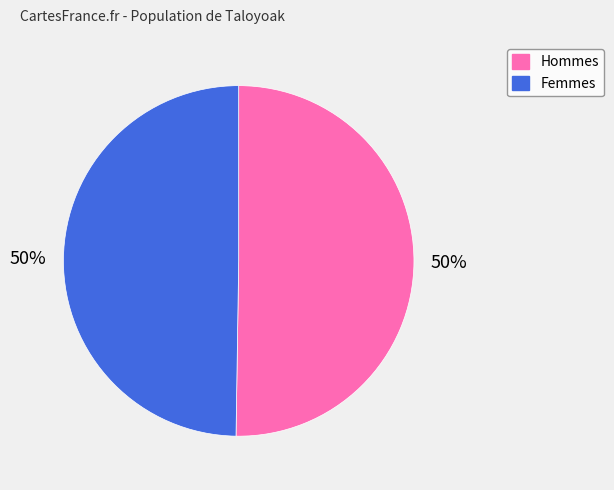

To the nearest percent, what is the average slice percentage?

50%